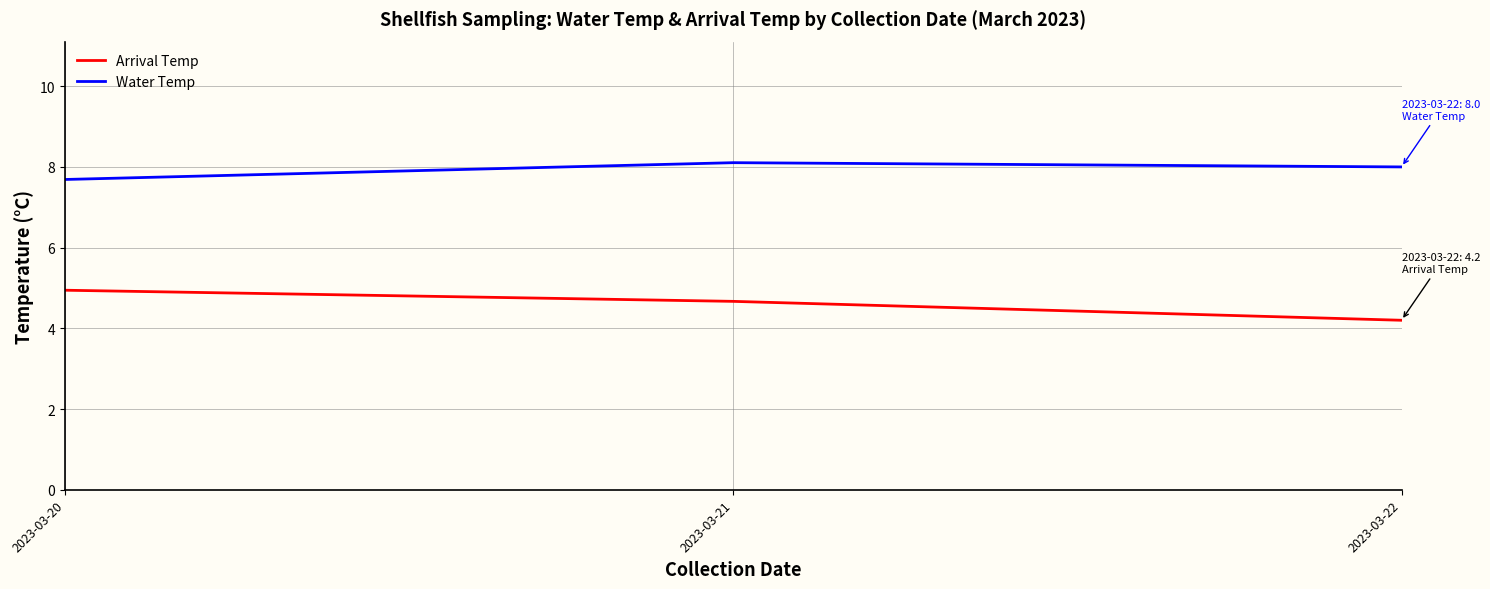

Reading right to left, extract all data points from this chart.

Arrival Temp: 2023-03-22=4.2	2023-03-21=4.7	2023-03-20=4.9
Water Temp: 2023-03-22=8.0	2023-03-21=8.1	2023-03-20=7.7